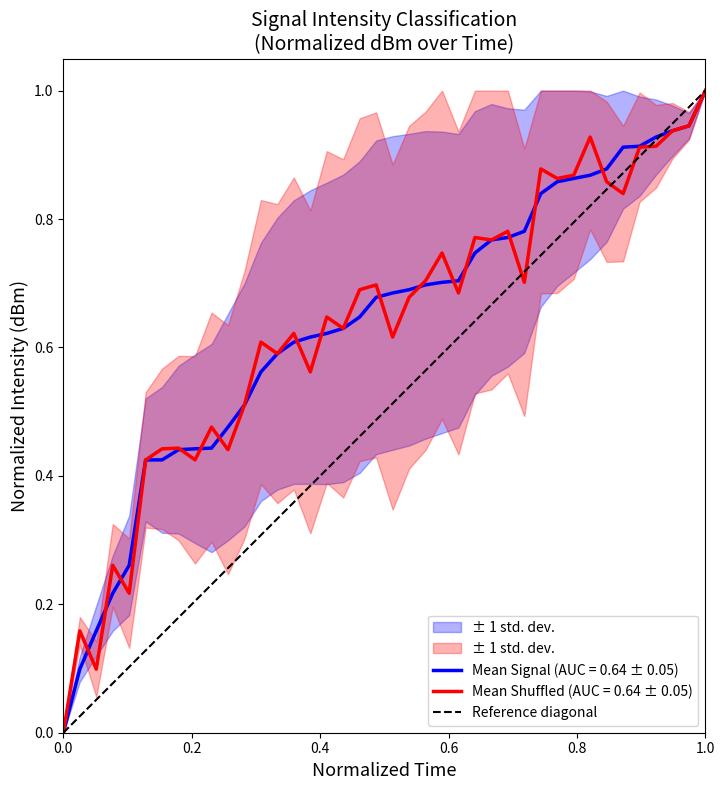

At which label does Mean Signal (AUC = 0.64 ± 0.05) reach its peak?

1.0